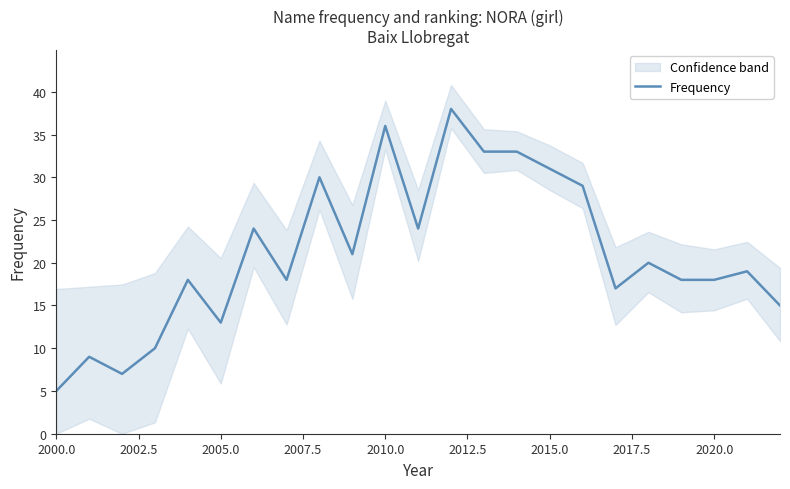

At which label does Frequency reach its minimum?

2000.0